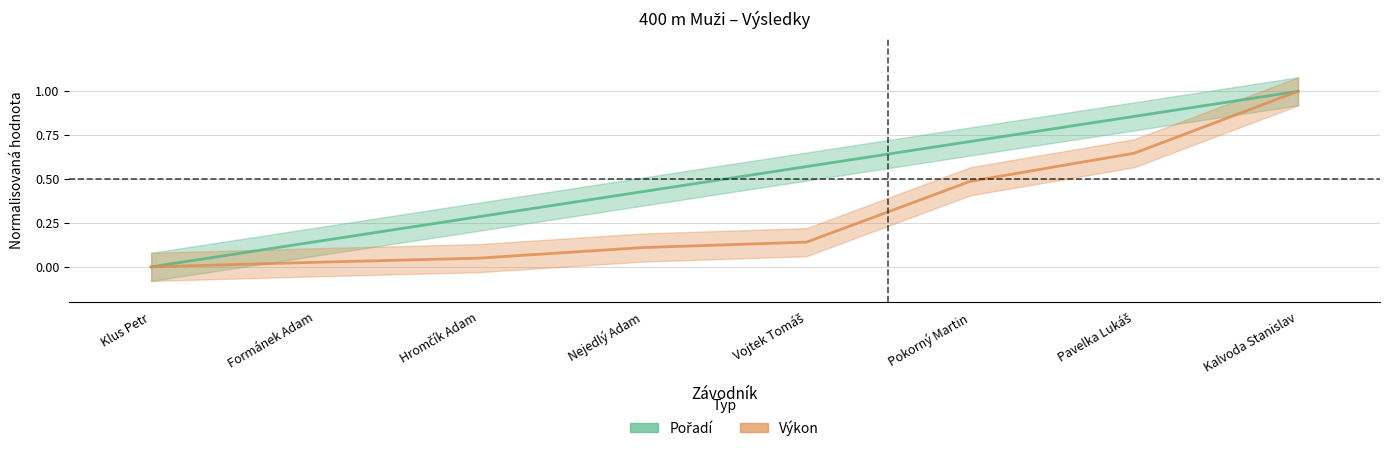

List the labels in order of Pořadí value, smallest first.

Klus Petr, Formánek Adam, Hromčík Adam, Nejedlý Adam, Vojtek Tomáš, Pokorný Martin, Pavelka Lukáš, Kalvoda Stanislav